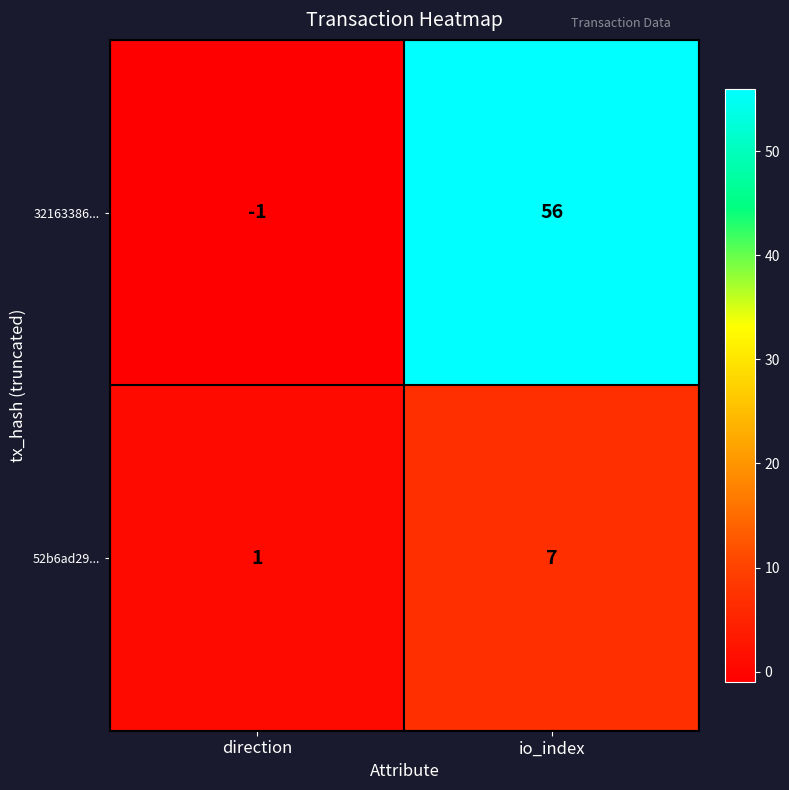

Reading left to right, extract all data points from this chart.

32163386...: -1	56
52b6ad29...: 1	7